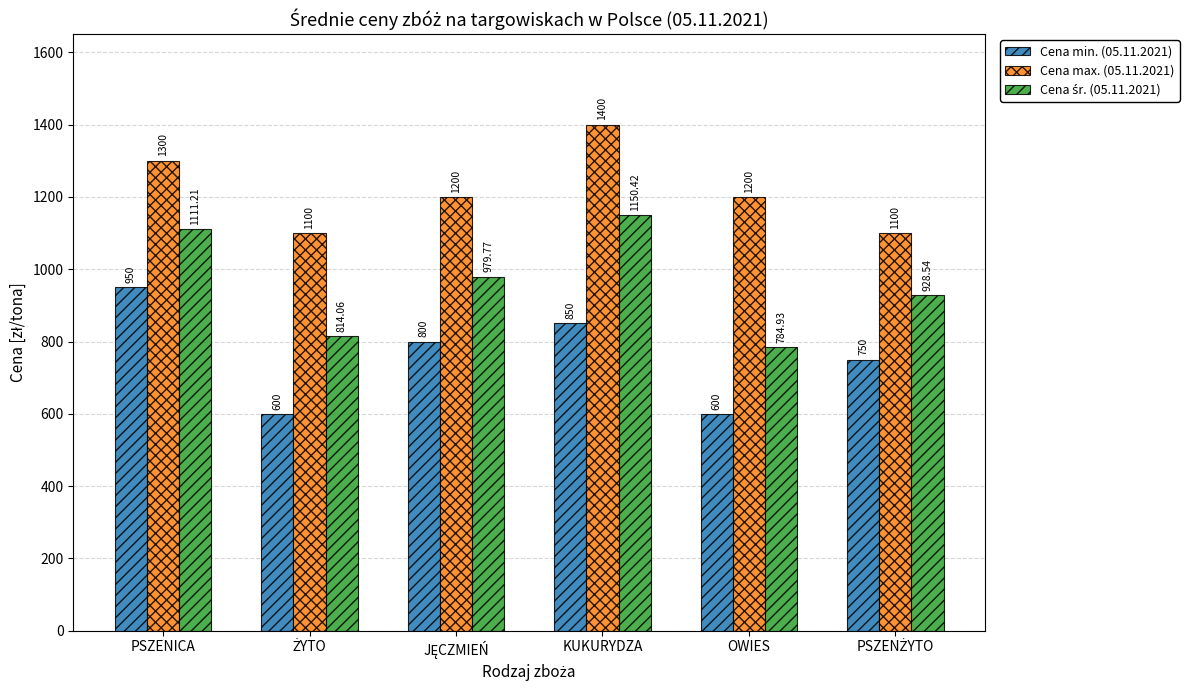

What is the difference between the highest and lowest values at OWIES?

600.0